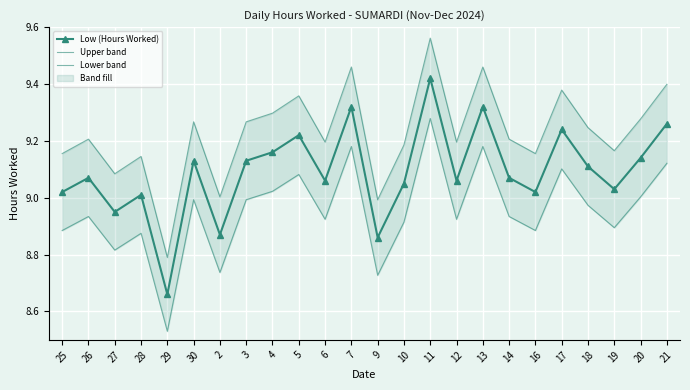

What is the total value across all series at 20?

27.4